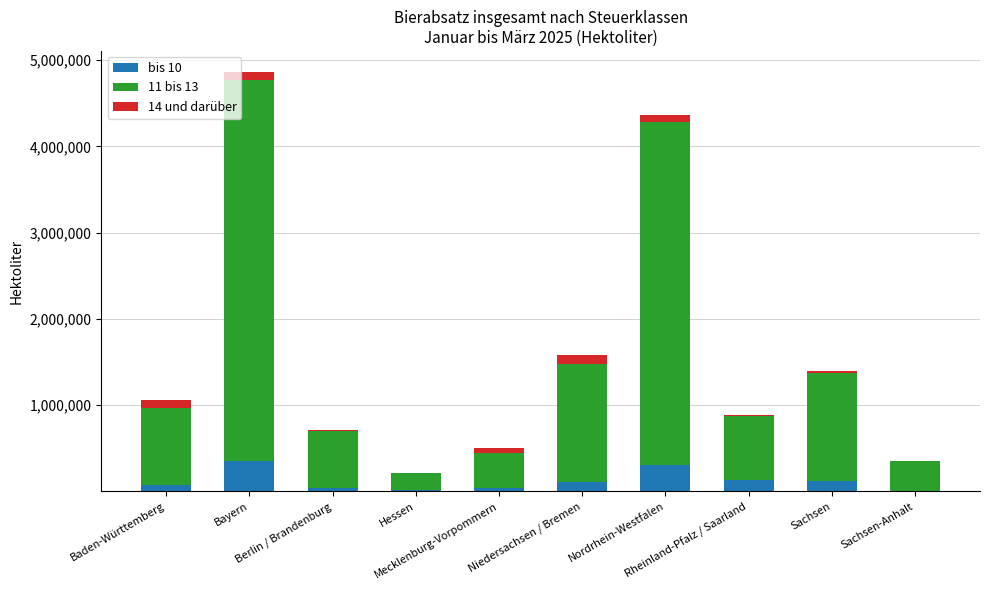

What is the sum of all bis 10 values?

1195567.9